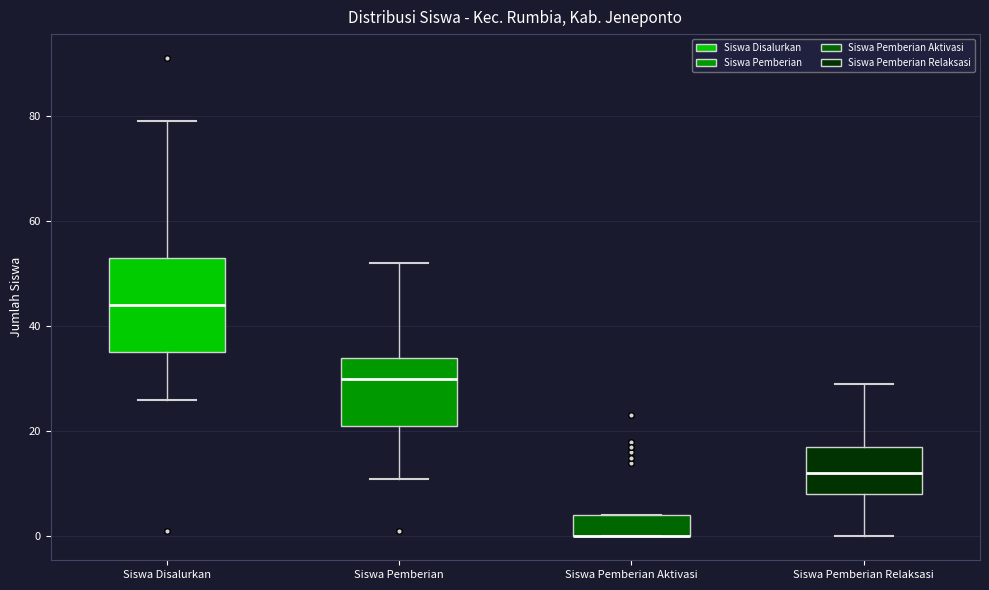

Comparing the boxes themselves (not the whiskers), which one is the tallest?

Siswa Disalurkan